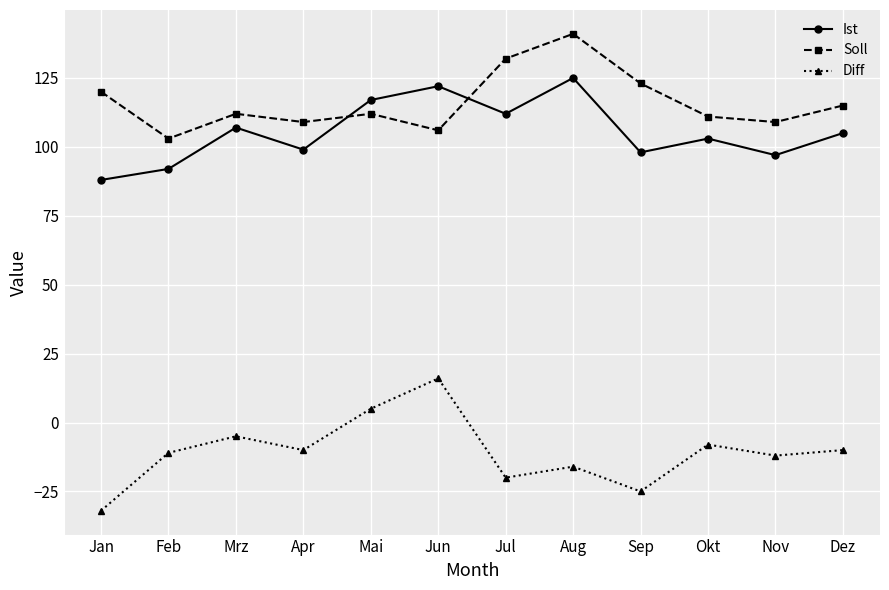

What is the approximate value of Soll at Jun, to the nearest 5?

105